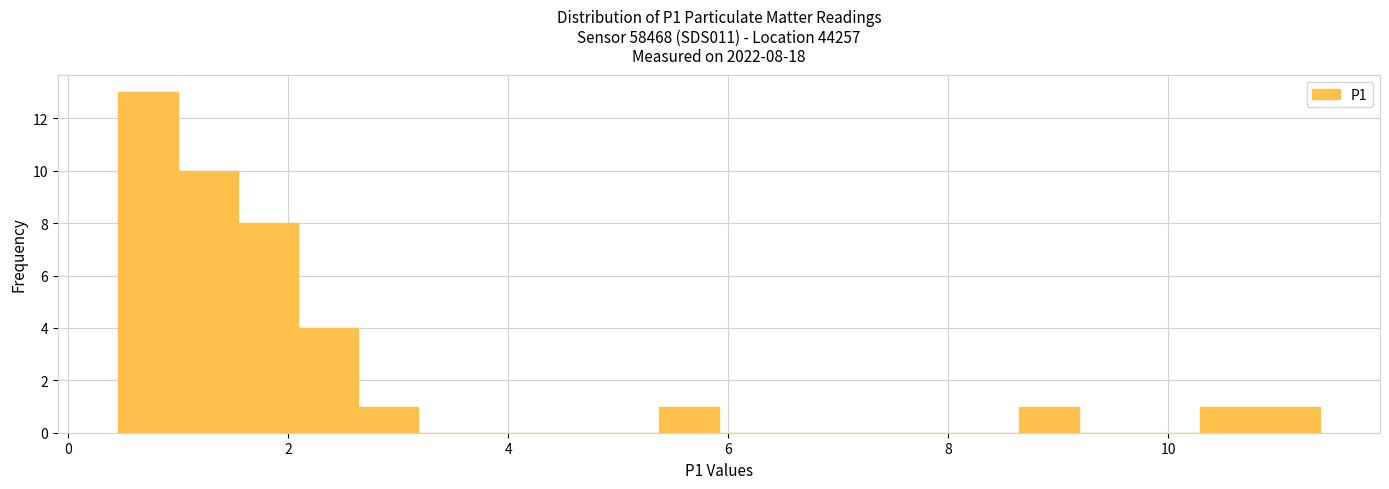

Read against the x-axis, roughly where is the centre of the tallest bar?

0.8